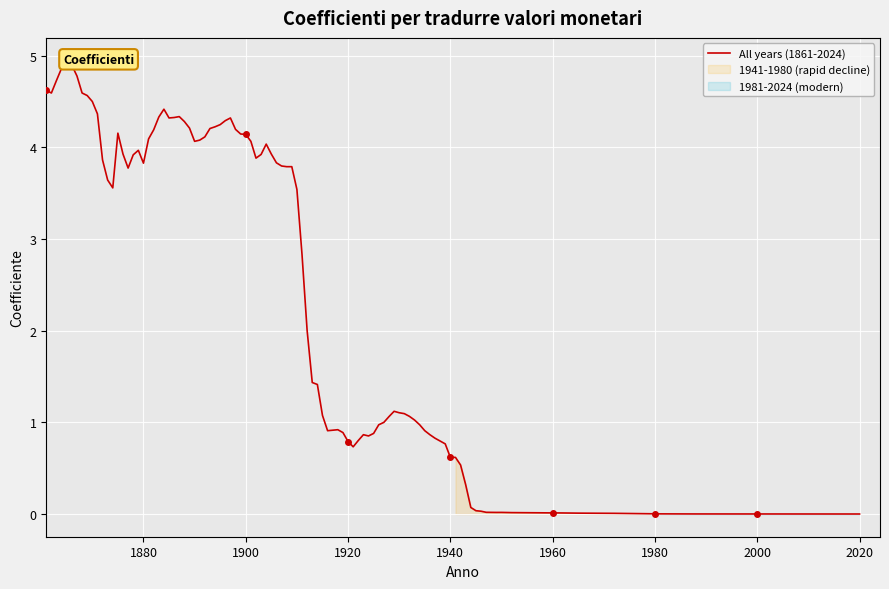

True or false: 1981-2024 has more than 2 points higher than both neighbors.

False